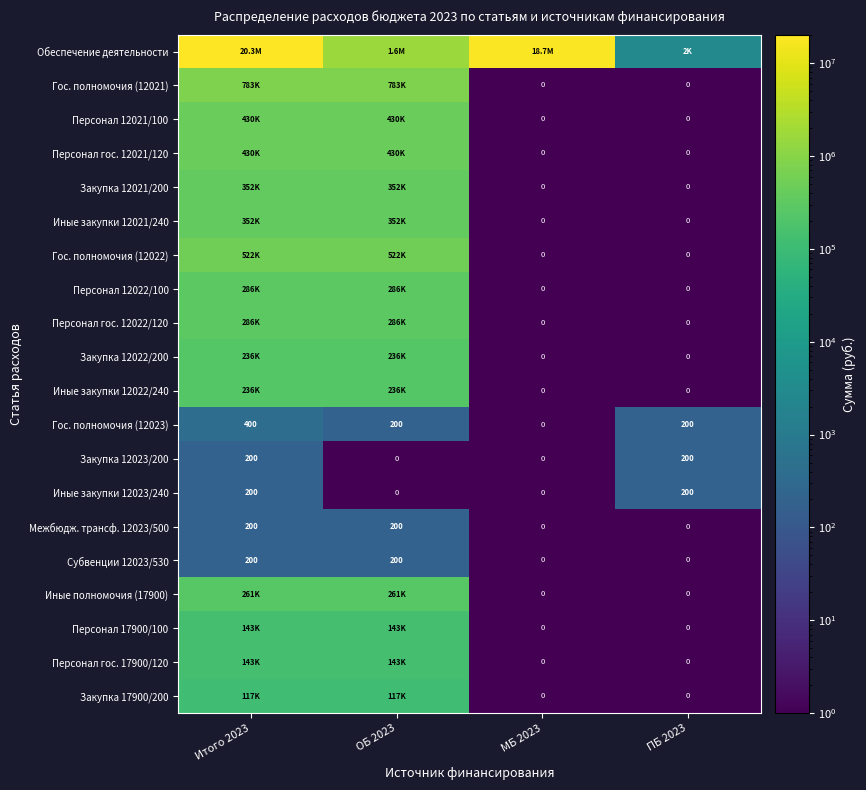

The value of Межбюдж. трансф. 12023/500 at ОБ 2023 is 272. True or false?

False